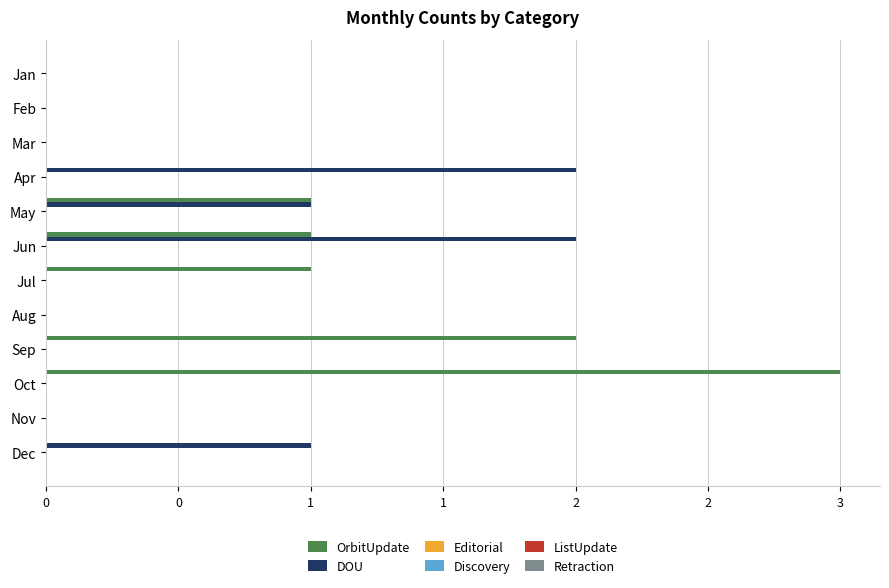

What is the greatest value displayed?

3.0